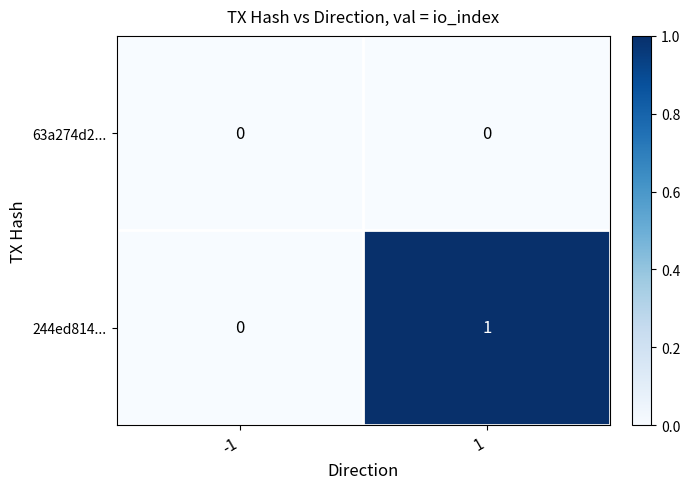

Reading left to right, list all the values displayed in this chart.

63a274d2...: 0	0
244ed814...: 0	1